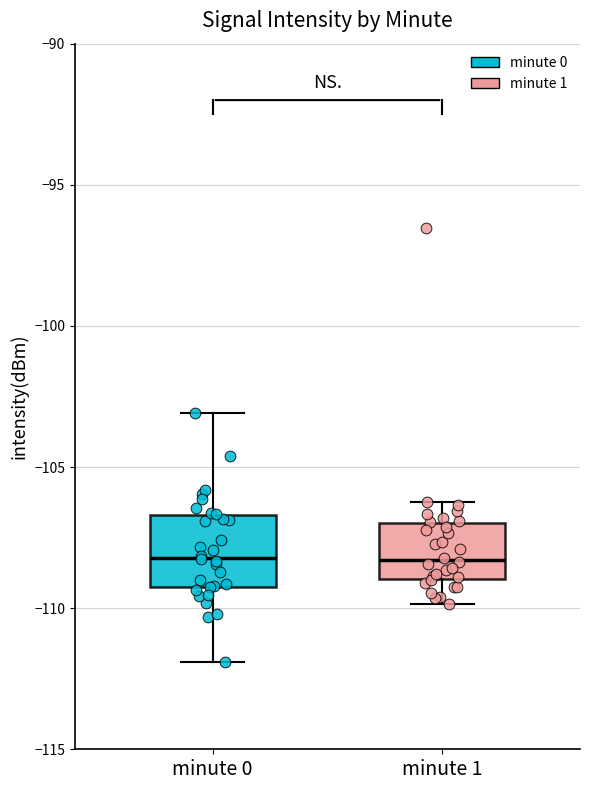

Which box is the tallest, from its lower edge to its upper edge?

minute 0